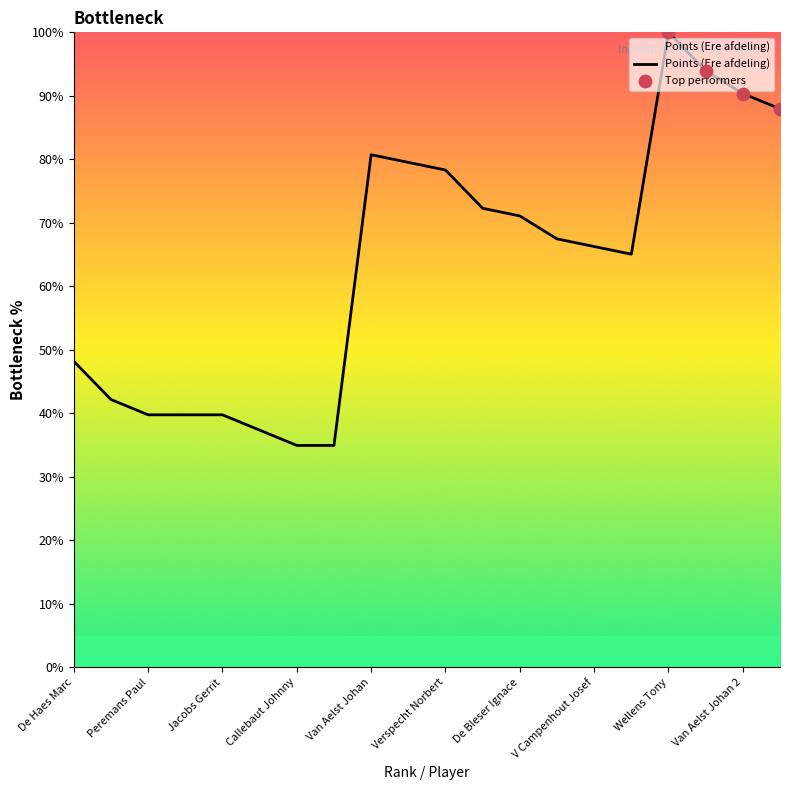

What is the maximum value shown in the chart?

100.0